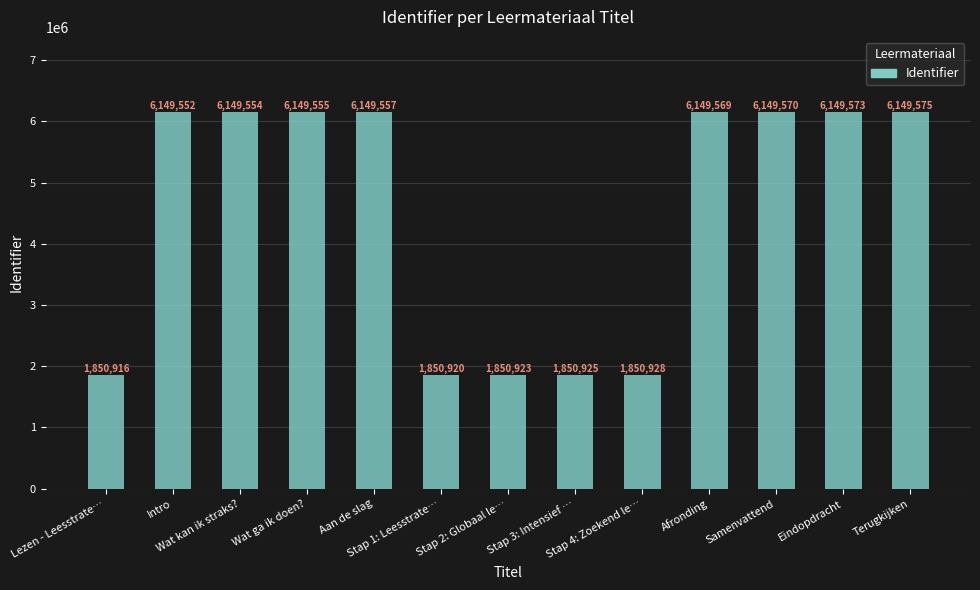

What is the value of the 12th bar from the left?

6149573